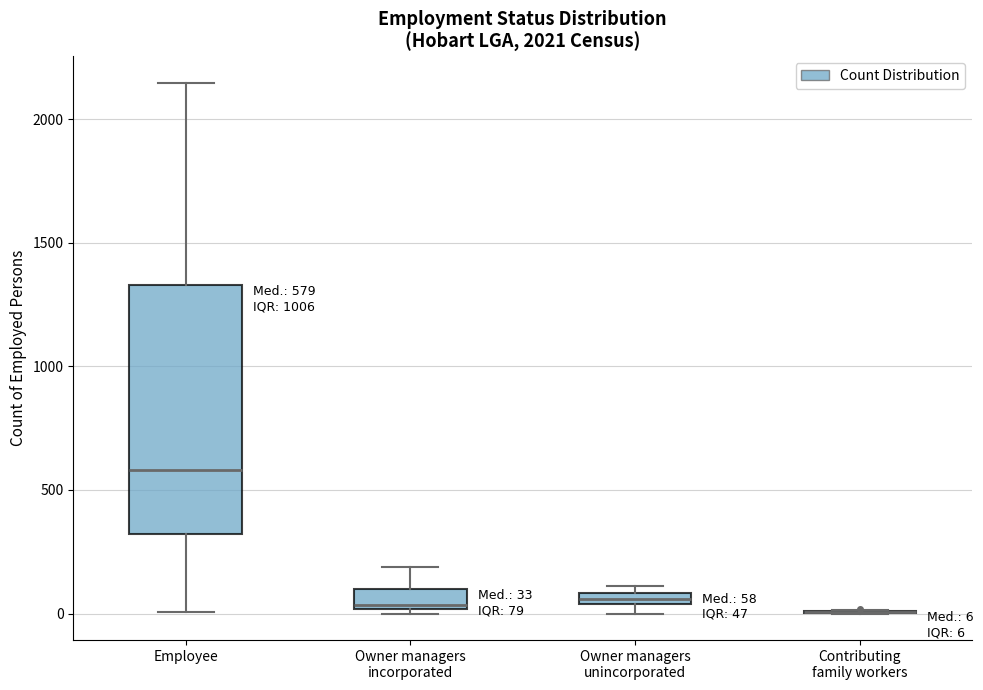

Comparing the boxes themselves (not the whiskers), which one is the tallest?

Employee